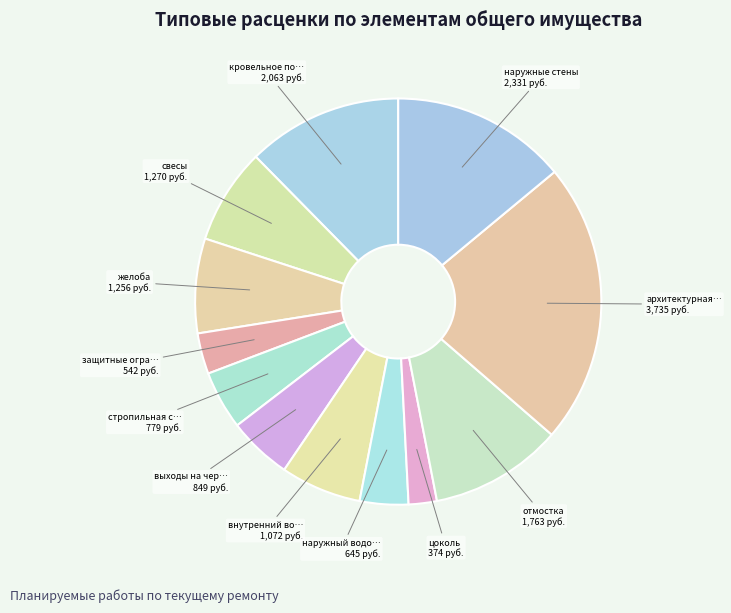

How many segments does this pie chart have?

12